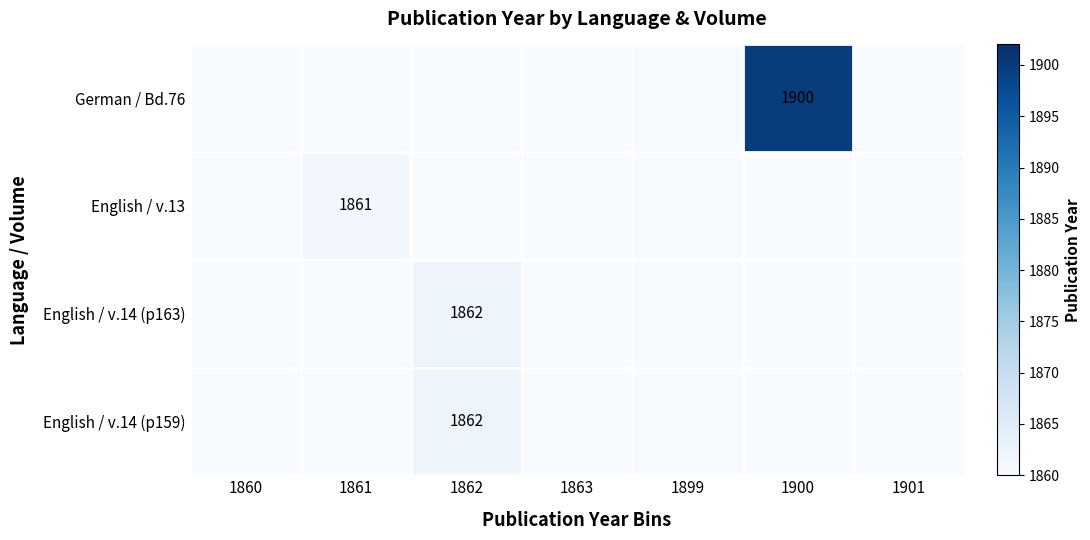

Is it true that English / v.13 equals 631 at 1861?

False